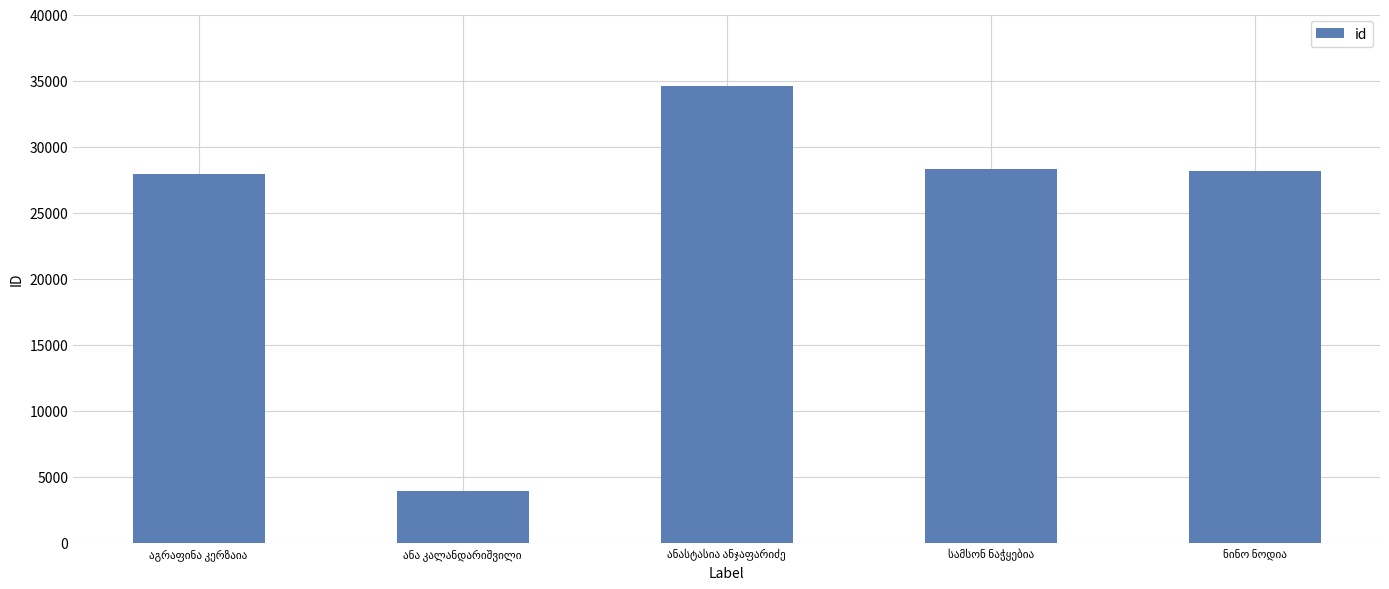

What is the maximum value shown in the chart?

34558